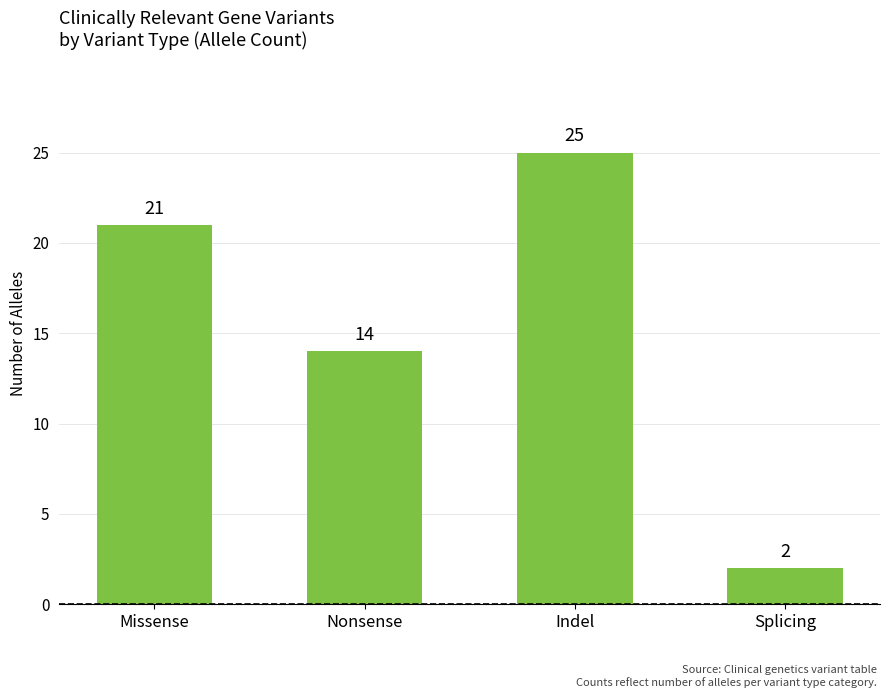

Rank the categories by value from highest to lowest.

Indel, Missense, Nonsense, Splicing